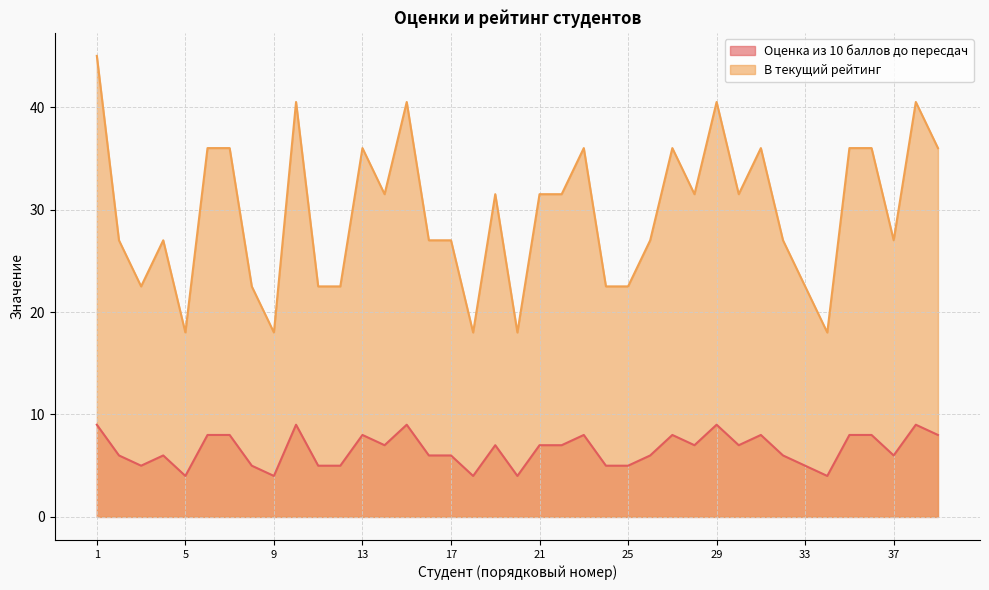

How many interior local peaks does the Оценка из 10 баллов до пересдач series have?

10